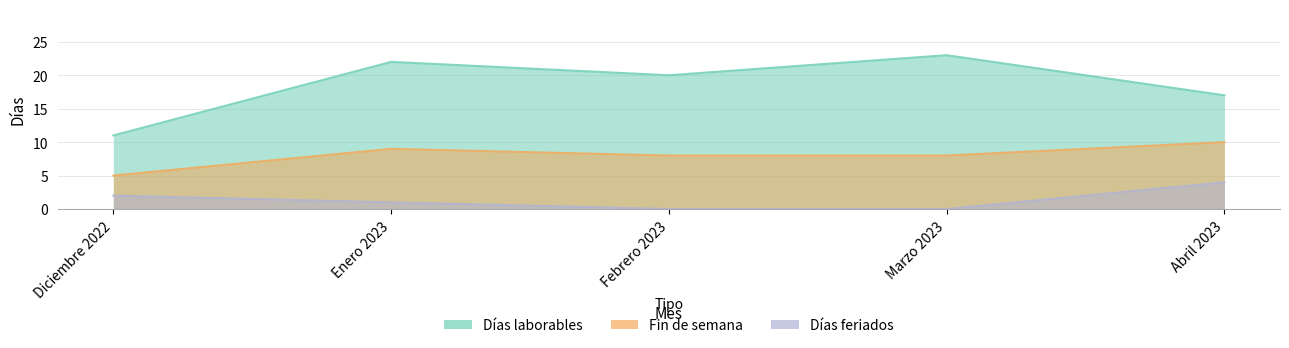

Does the chart display data point markers on the line(s)?

No